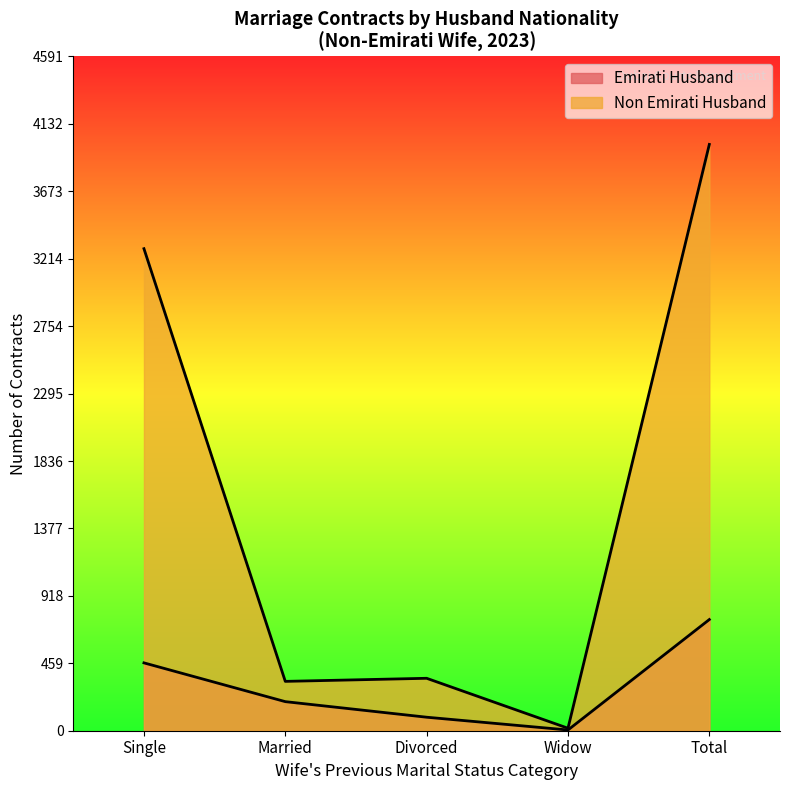

How many interior local valleys does the Emirati Husband series have?

1